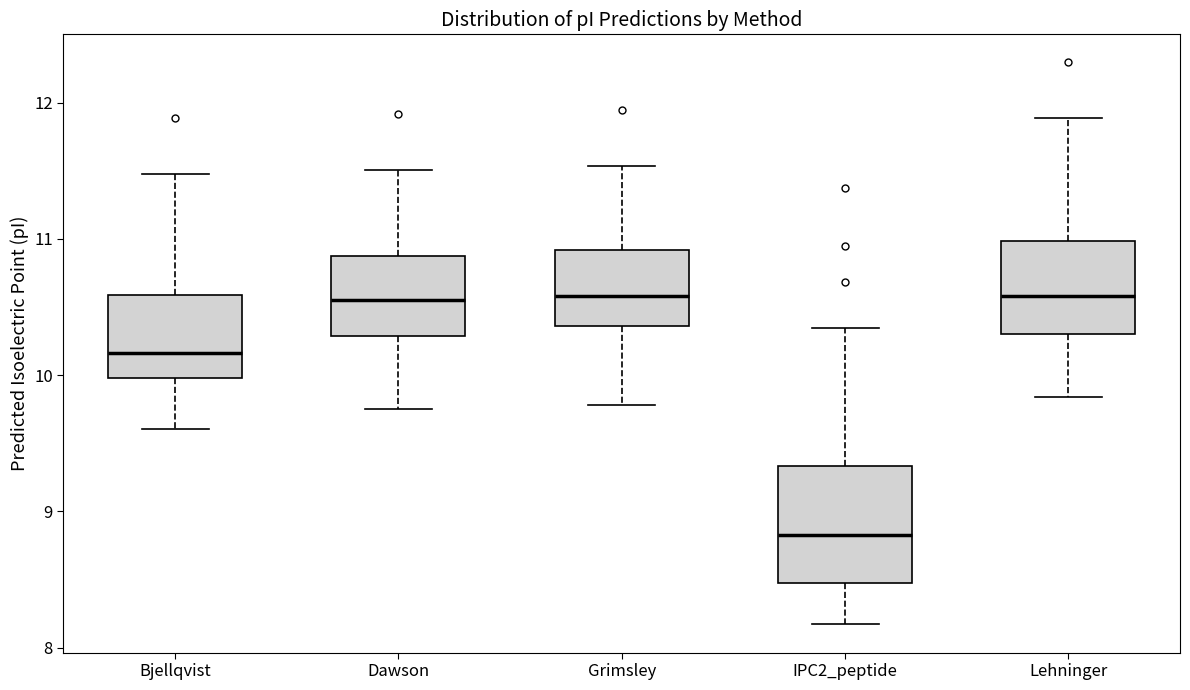

Reading left to right, transcribe this box plot: for each box, give where its median line is, the range the box spans, and where its two whiskers end, as read against the y-axis. The values are not printed on the chart, so give them approximately, as read against the axis.

Bjellqvist: median 10.2, box 10.0 to 10.6, whiskers 9.6 to 11.5
Dawson: median 10.6, box 10.3 to 10.9, whiskers 9.8 to 11.5
Grimsley: median 10.6, box 10.4 to 10.9, whiskers 9.8 to 11.5
IPC2_peptide: median 8.8, box 8.5 to 9.3, whiskers 8.2 to 10.4
Lehninger: median 10.6, box 10.3 to 11.0, whiskers 9.8 to 11.9